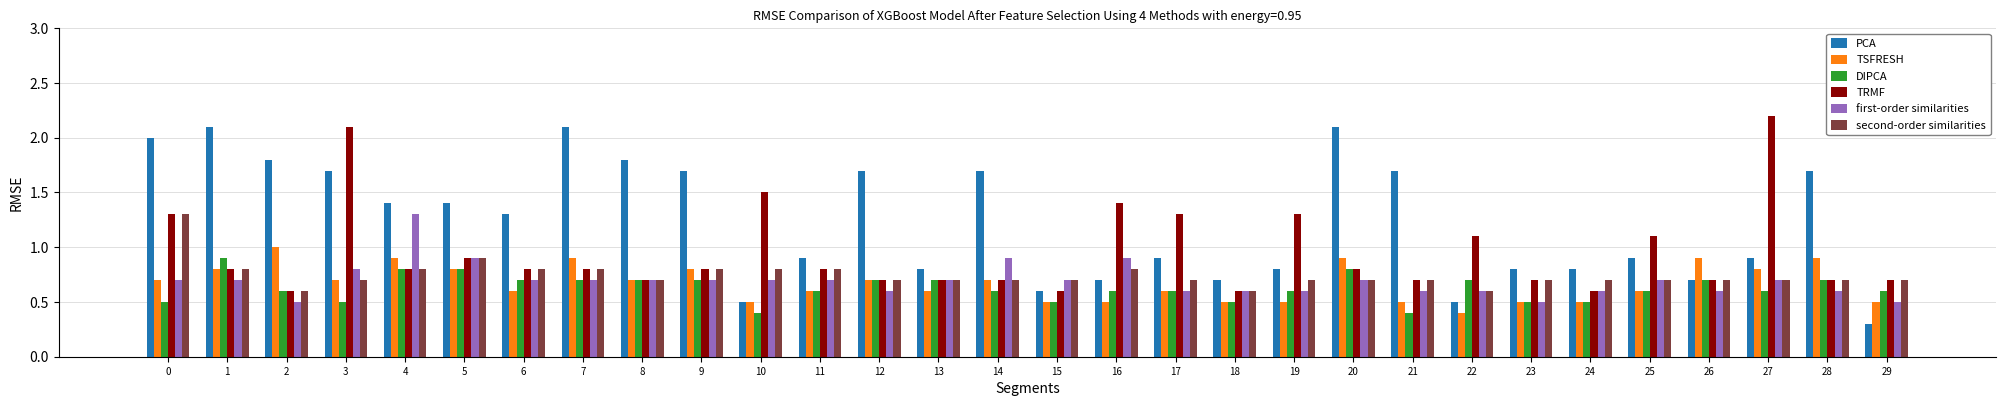

What is the maximum value for second-order similarities?

1.3